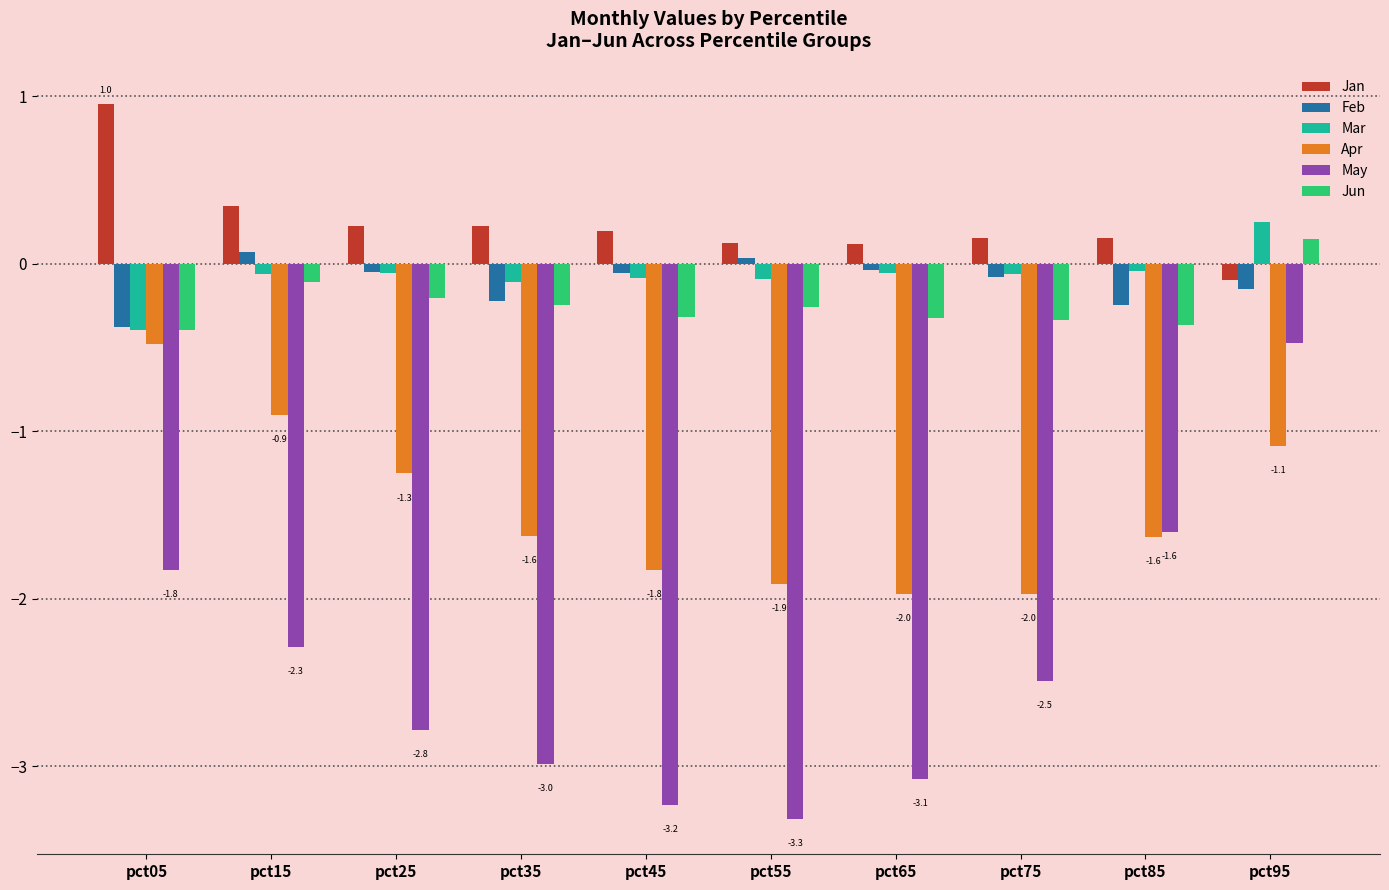

The May series shows -1.6 at pct85. True or false?

True